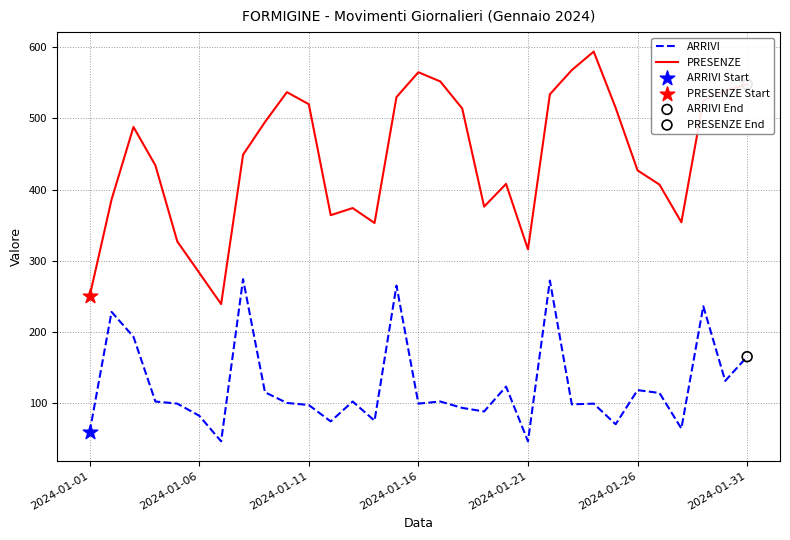

Which series has the largest total across all categories?

PRESENZE